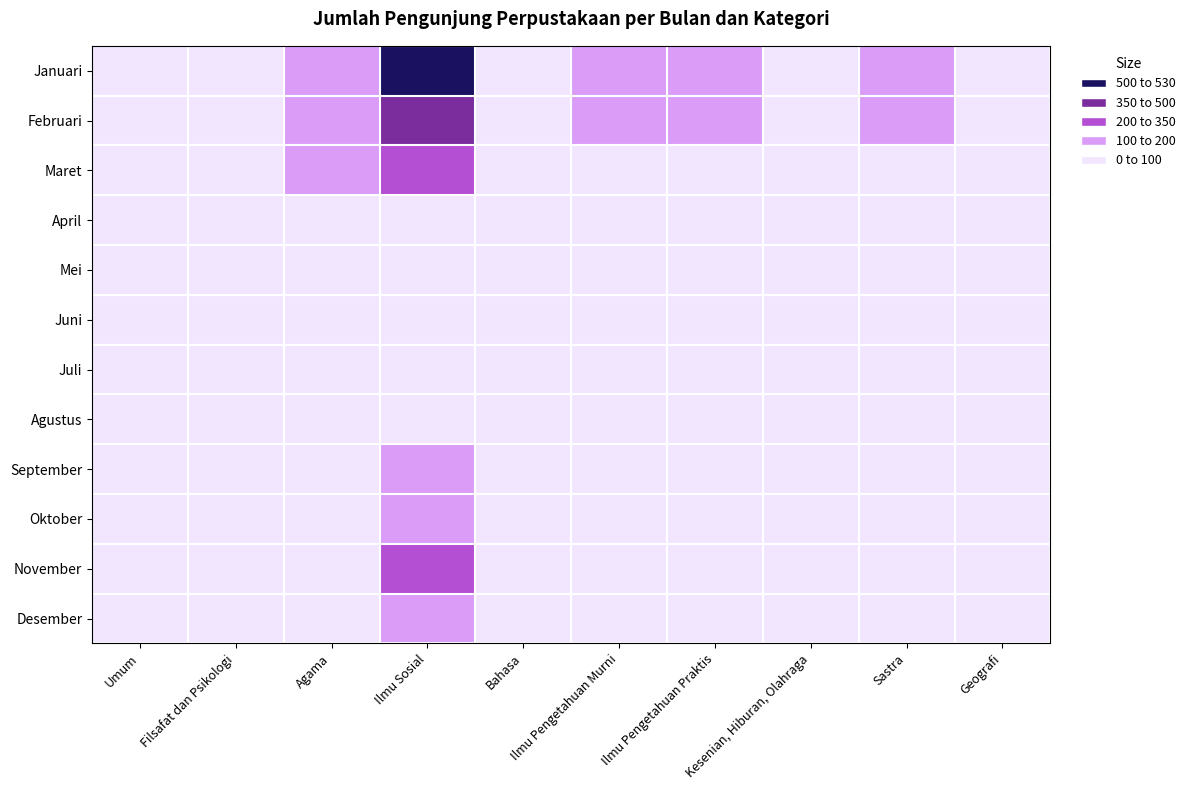

What is the greatest value displayed?

529